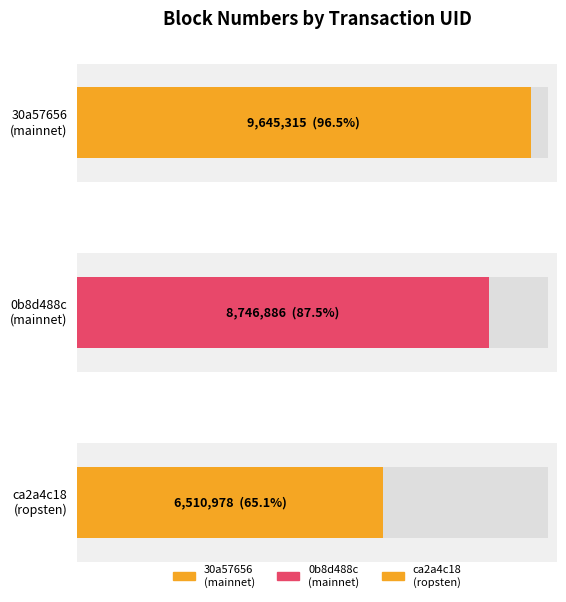

What is the sum of the values at 30a57656 and ca2a4c18?

16156293